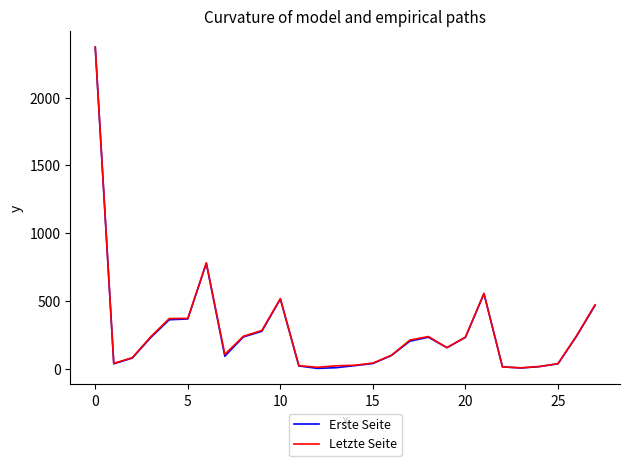

What is the difference between the maximum and second lowest values in the Erste Seite series?

2367